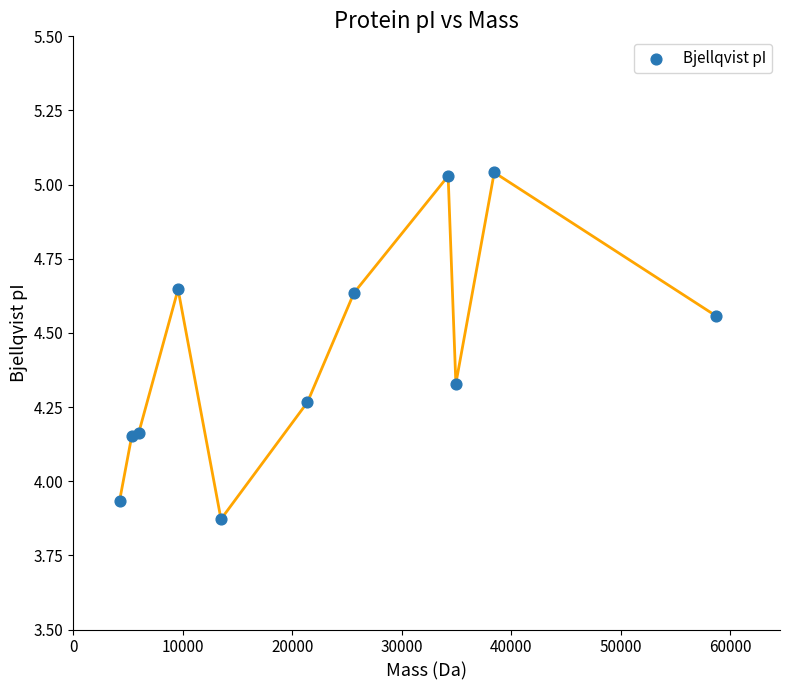

What is the range of X values (max minus min)?

54402.4